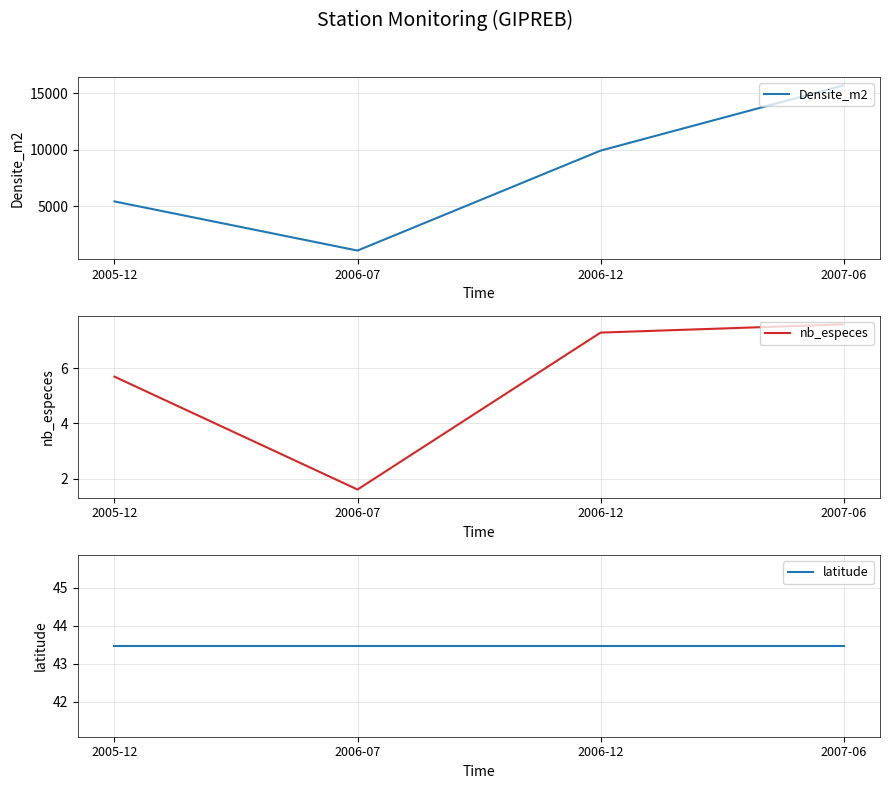

Which series has the largest range (max minus min)?

Densite_m2